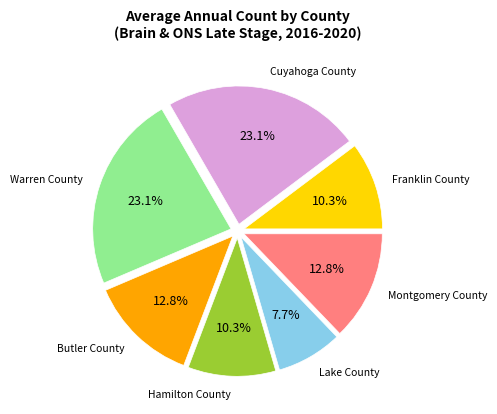

Is there any slice that represents more than half of the pie?

No